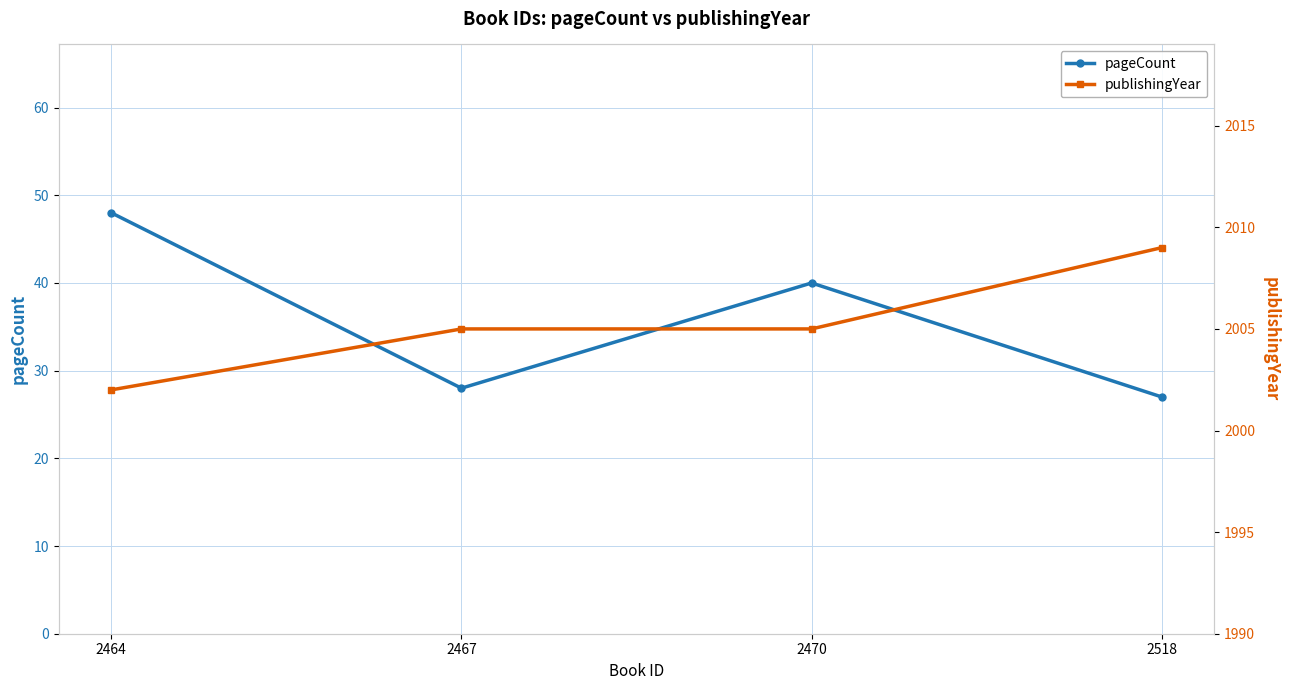

At which category is the sum across all series the highest?

2464